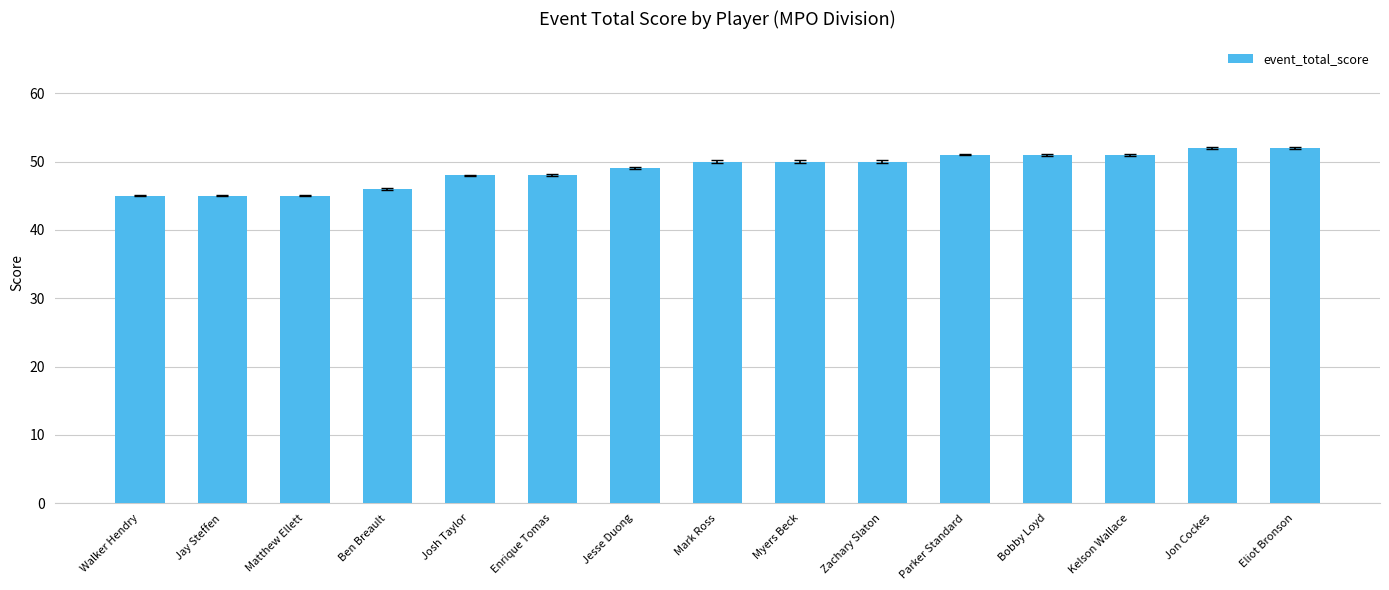

How many distinct data groups are displayed?

1